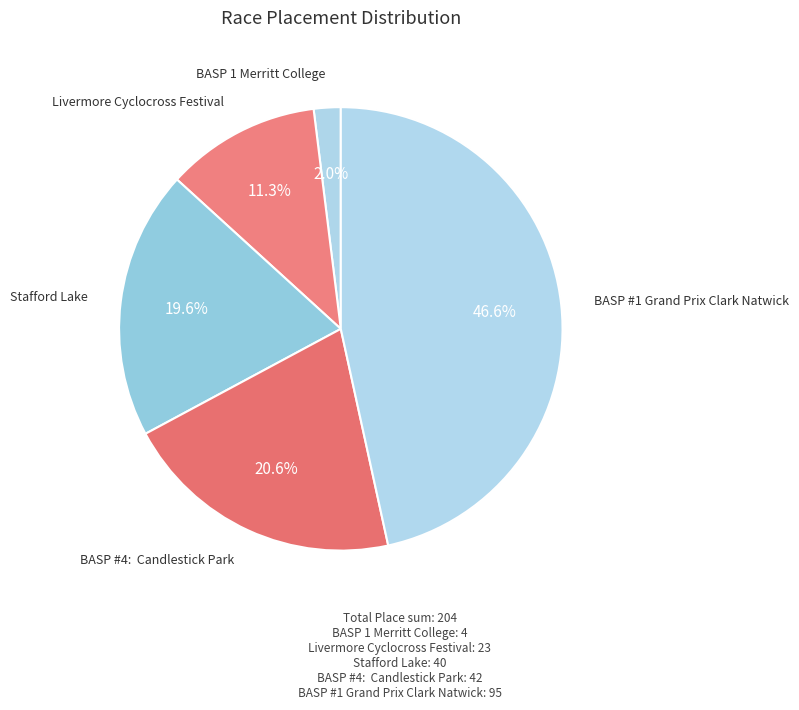

Count the number of slices in the pie.

5